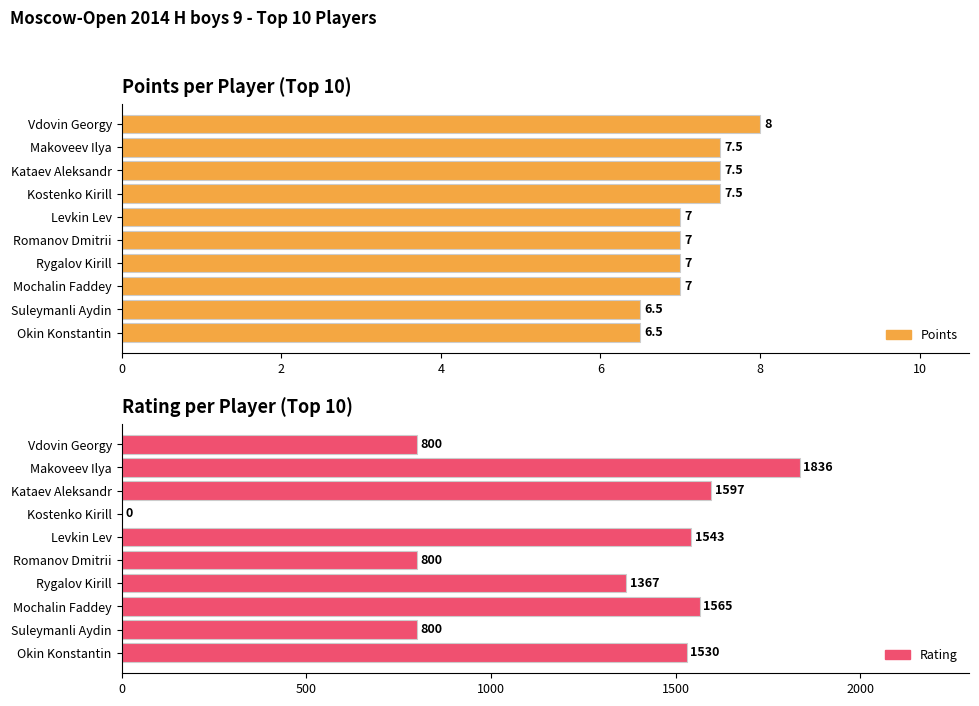

What is the value of the Points bar at the 3rd from the left?

7.5